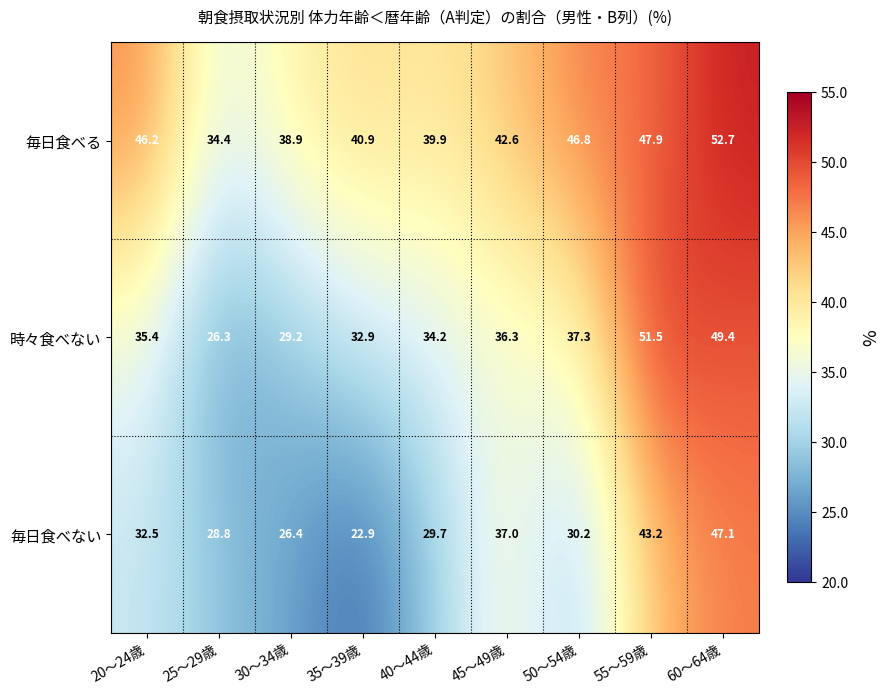

How many values in the 毎日食べない series are below 30?

4